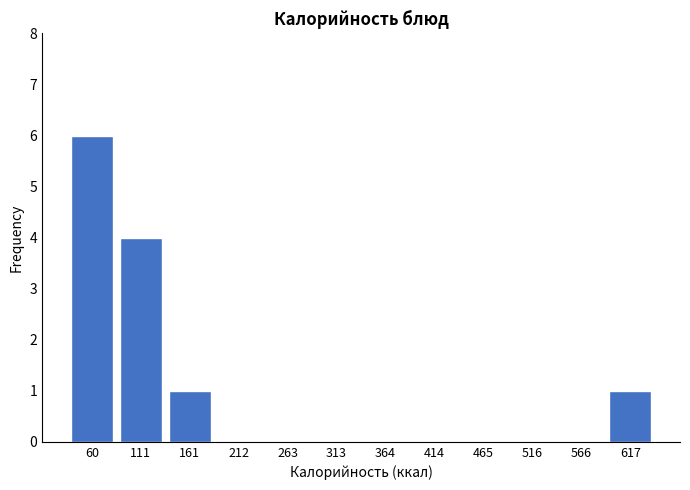

Reading left to right, what are all the values shown in this chart?

60=6	111=4	161=1	212=0	263=0	313=0	364=0	414=0	465=0	516=0	566=0	617=1